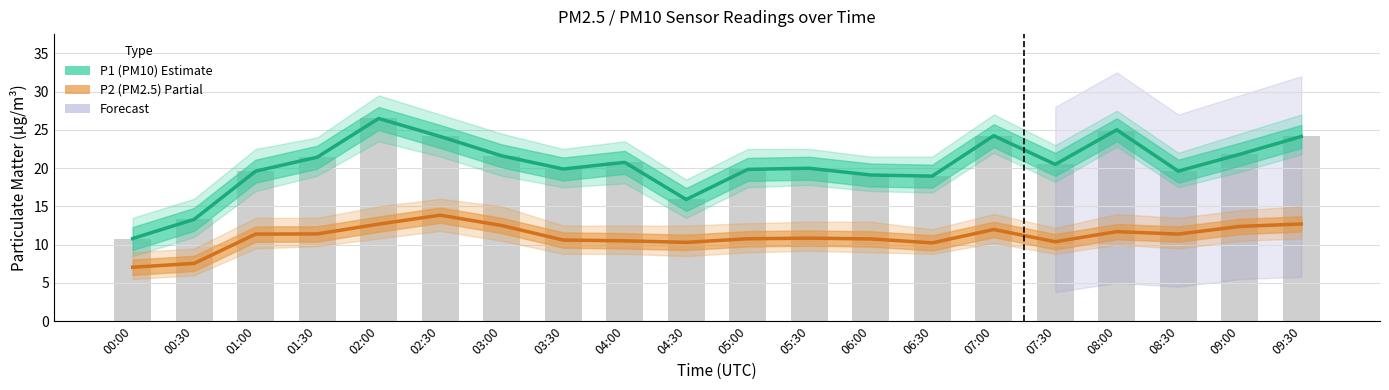

What is the difference between the maximum and minimum values in the P2 (PM2.5) series?

6.8